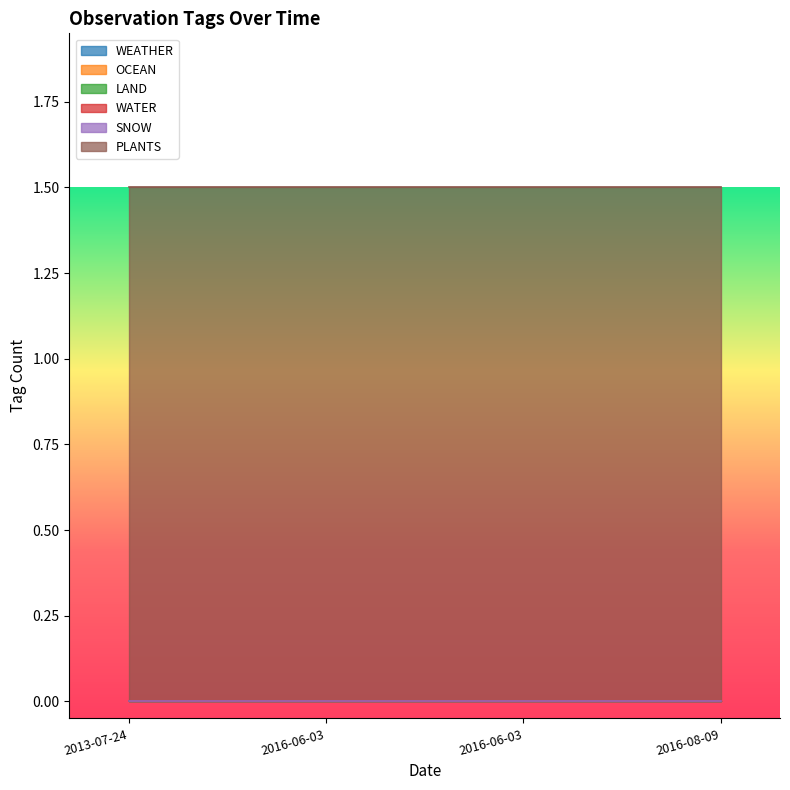

What are all the series names shown in the legend?

WEATHER, OCEAN, LAND, WATER, SNOW, PLANTS